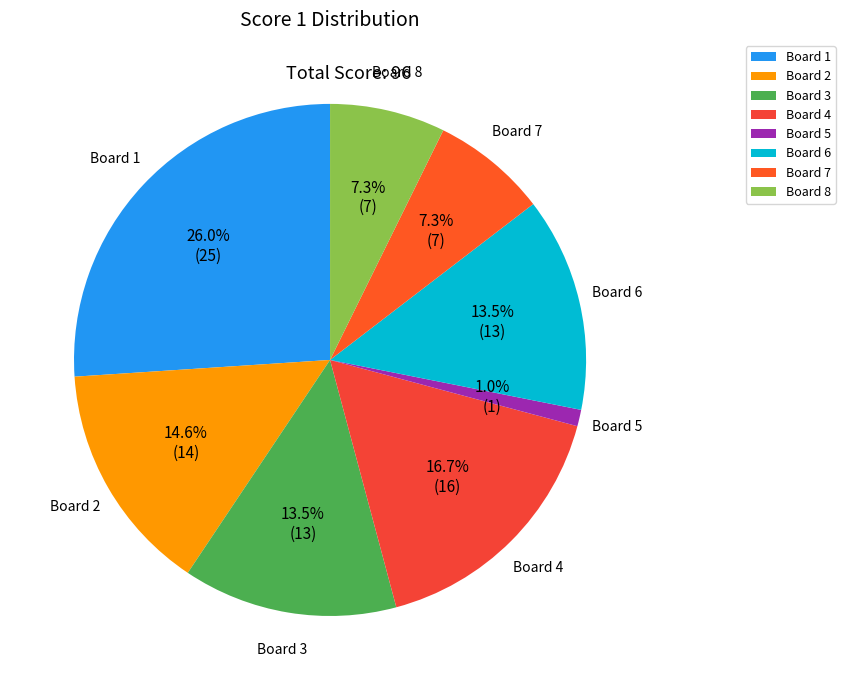

Does Board 6 account for over 50% of the chart?

No